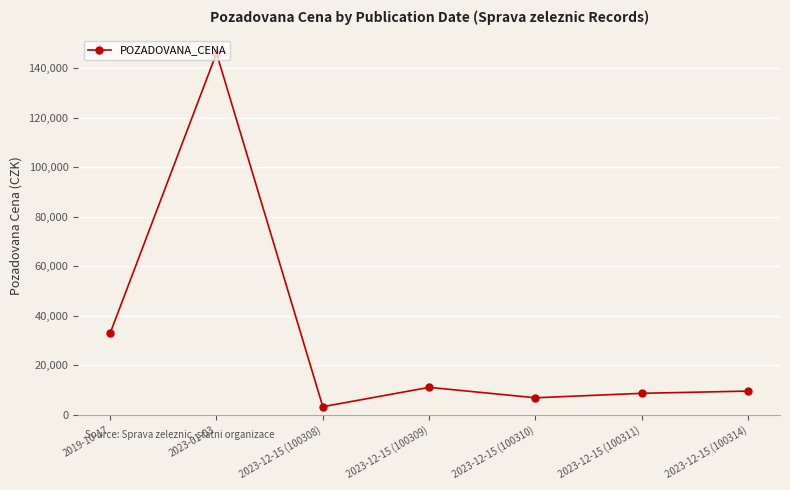

True or false: the data shows 6900 at 2023-12-15 (100310).

True